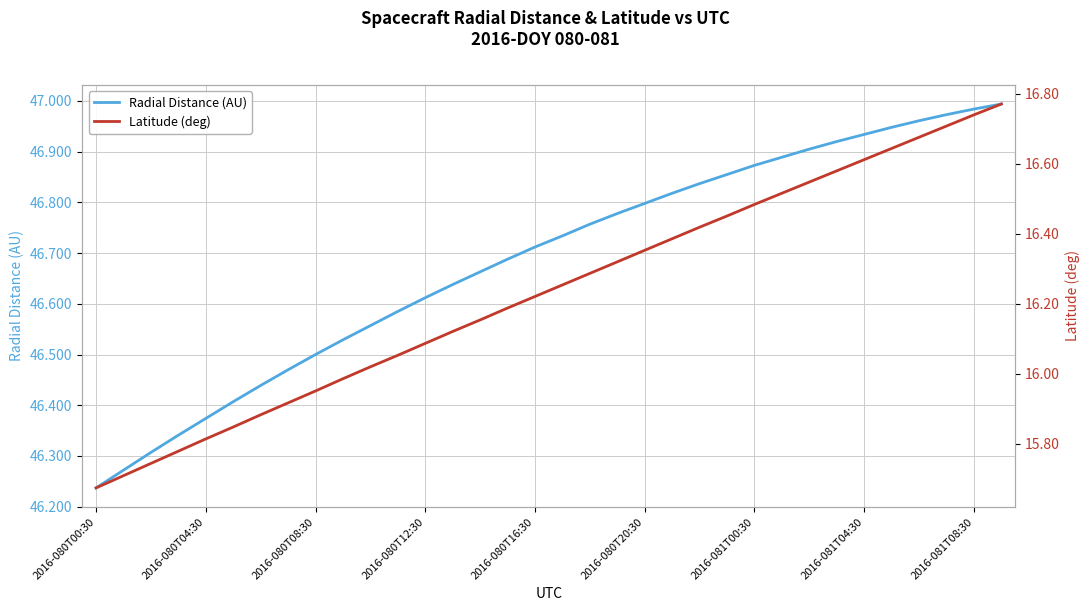

Rank the series by their average value, from highest to lowest.

Radial Distance (AU), Latitude (deg)